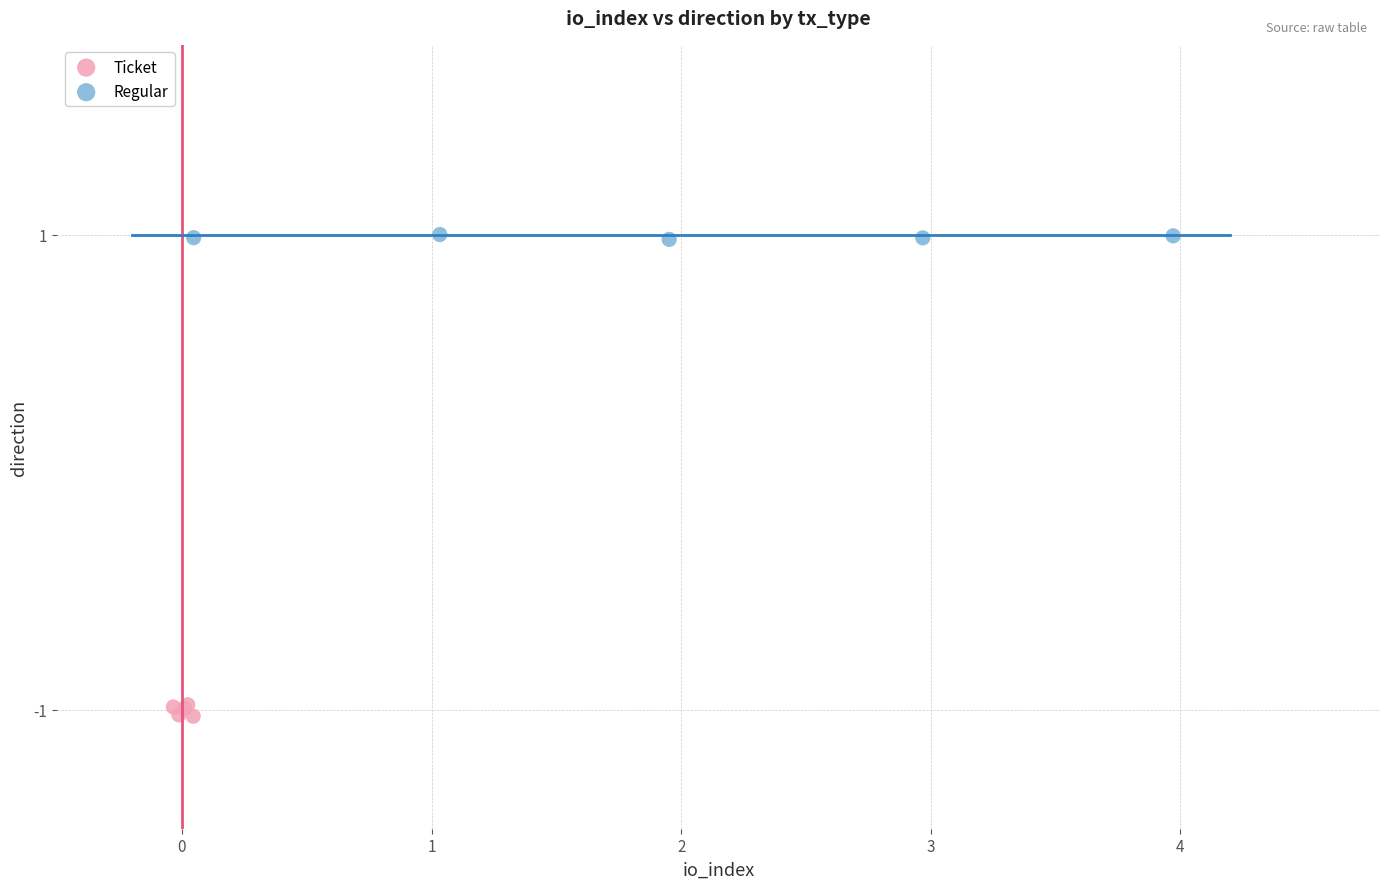

Which series has the largest Y range (max minus min)?

Ticket